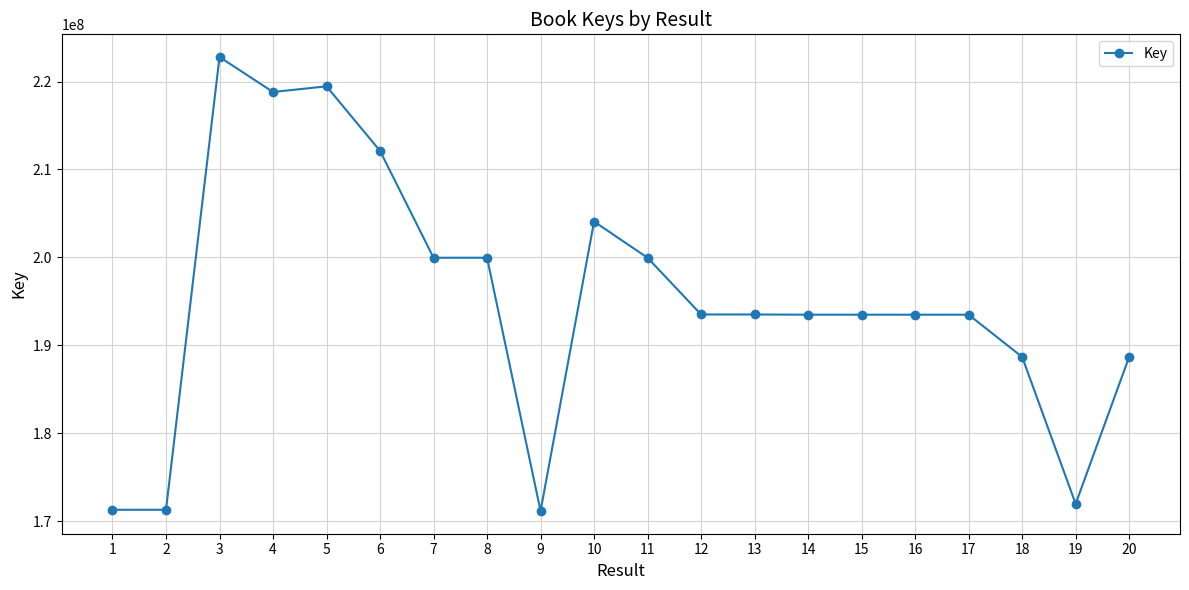

Is it true that the value at 2 is 171281298?

True